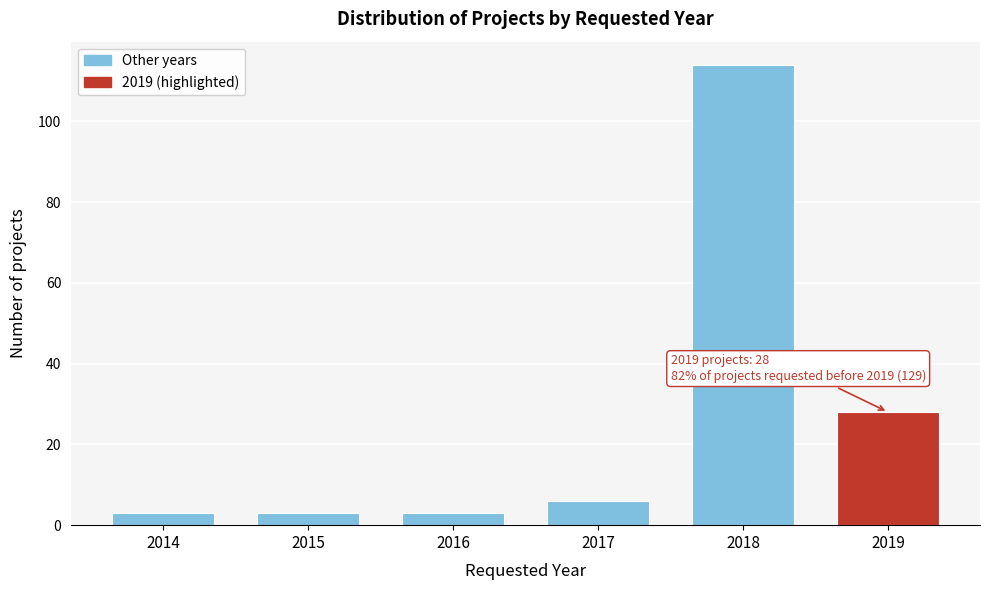

Reading right to left, extract all data points from this chart.

28	114	6	3	3	3